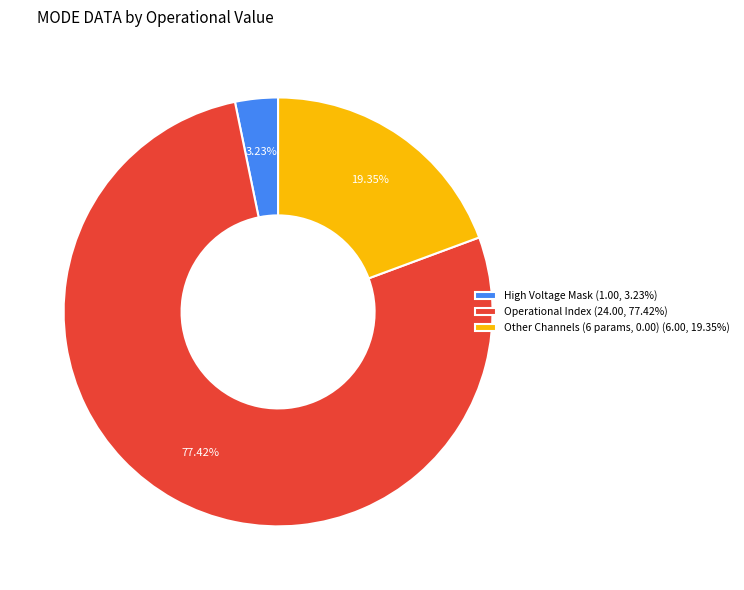

Which category has the smallest portion of the pie?

High Voltage Mask (1.00, 3.23%)